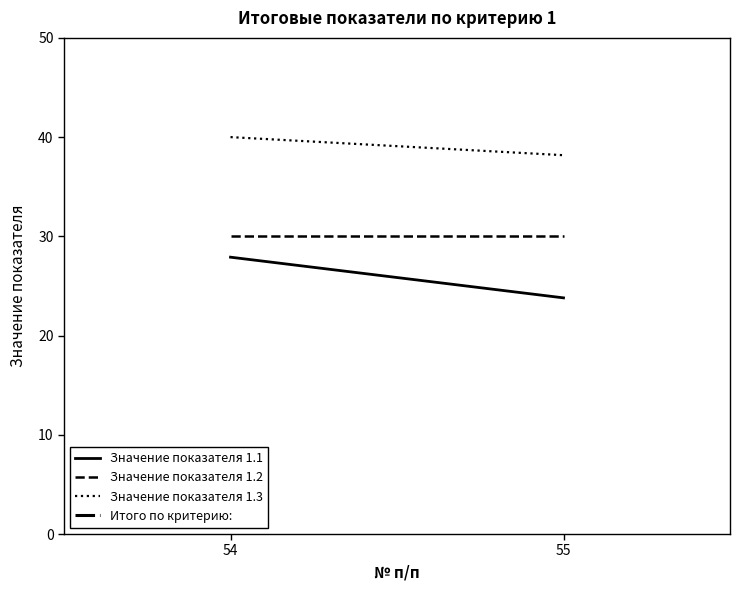

How many series are shown in this chart?

4